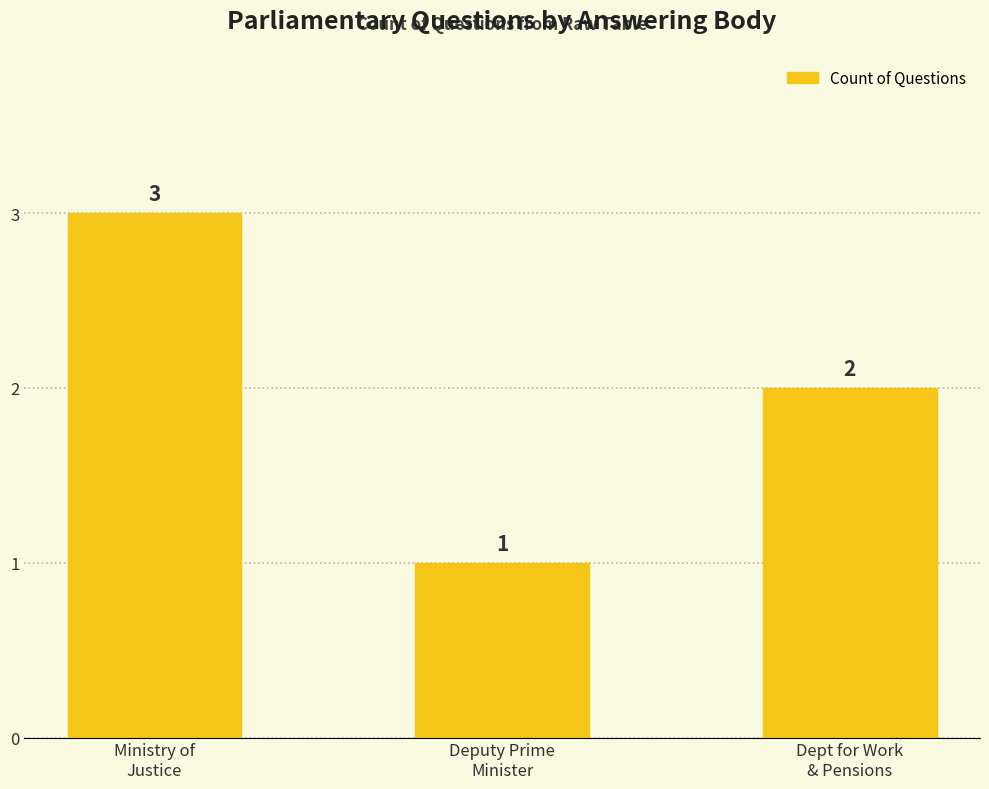

How many series are shown in this chart?

1